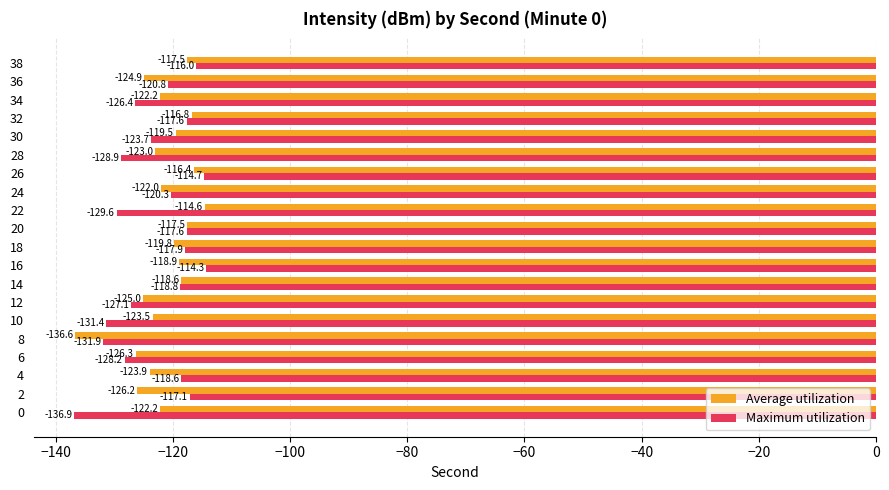

What is the maximum value for Maximum utilization?

-114.3